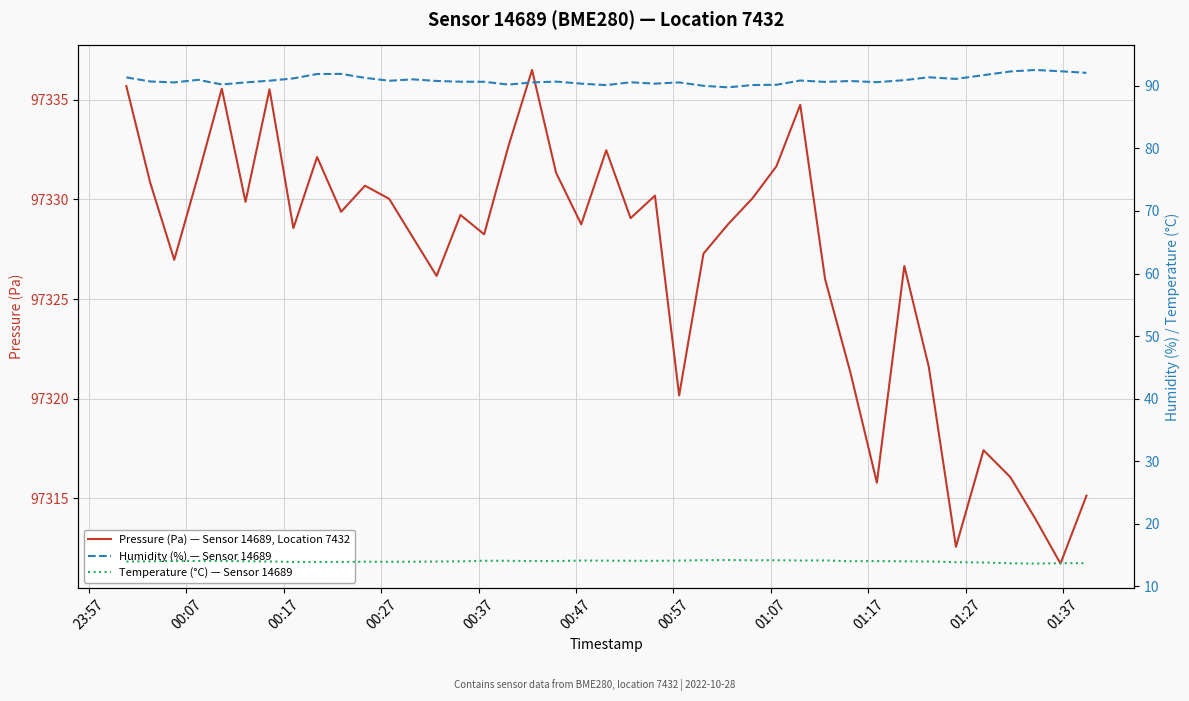

What is the highest value of the Pressure (Pa) — Sensor 14689, Location 7432 series?

97336.5